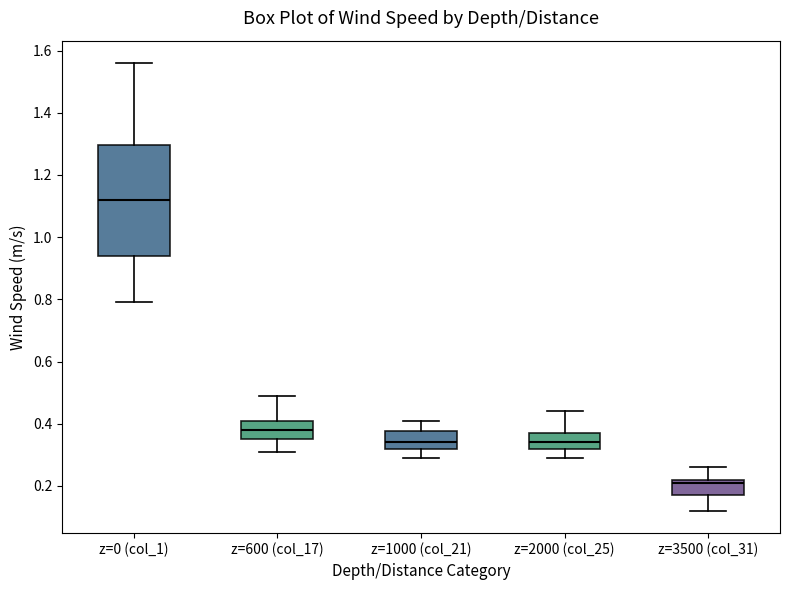

Comparing the boxes themselves (not the whiskers), which one is the tallest?

z=0 (col_1)